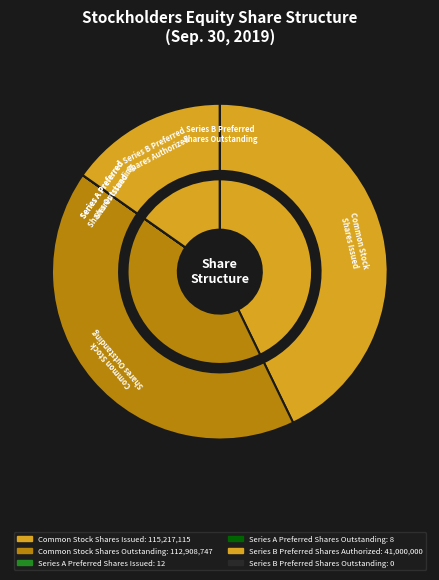

Does Series B Preferred
Shares Authorized account for over 50% of the chart?

No